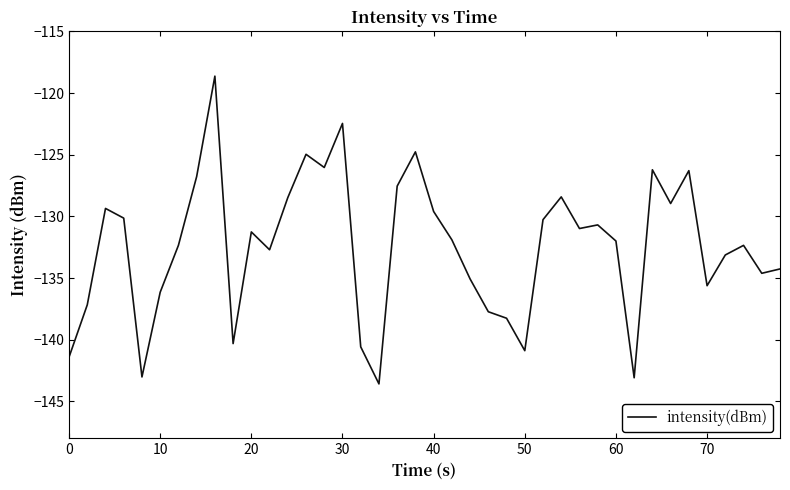

What is the difference between the maximum and minimum values?

25.0